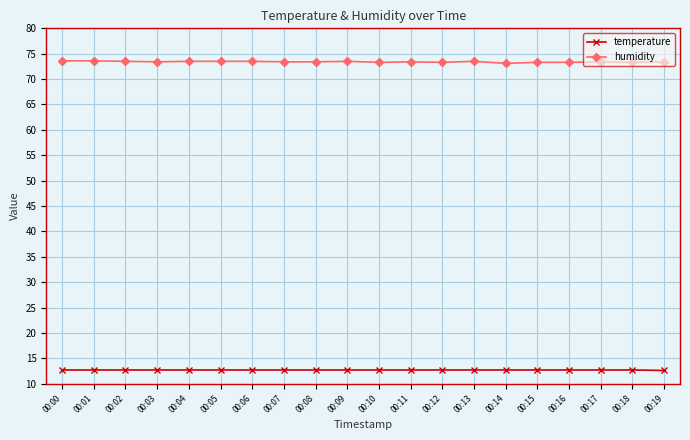

What is the difference between the humidity values at 00:19 and 00:18?

0.1